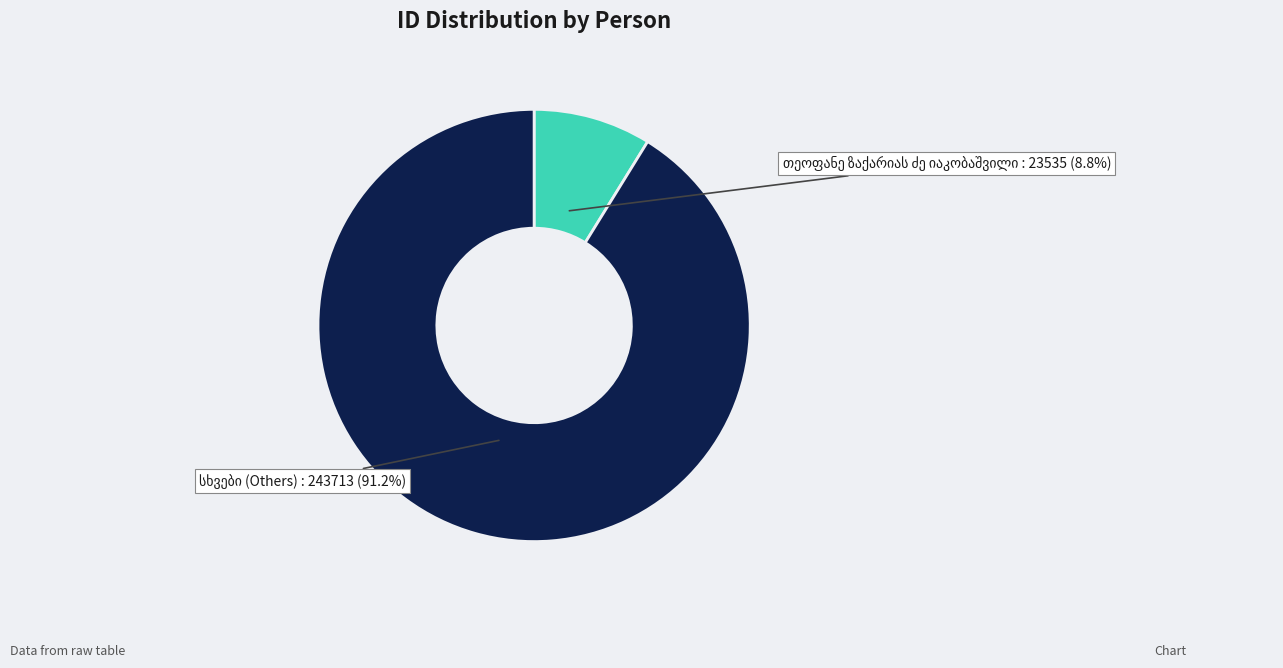

Is there any slice that represents more than half of the pie?

Yes